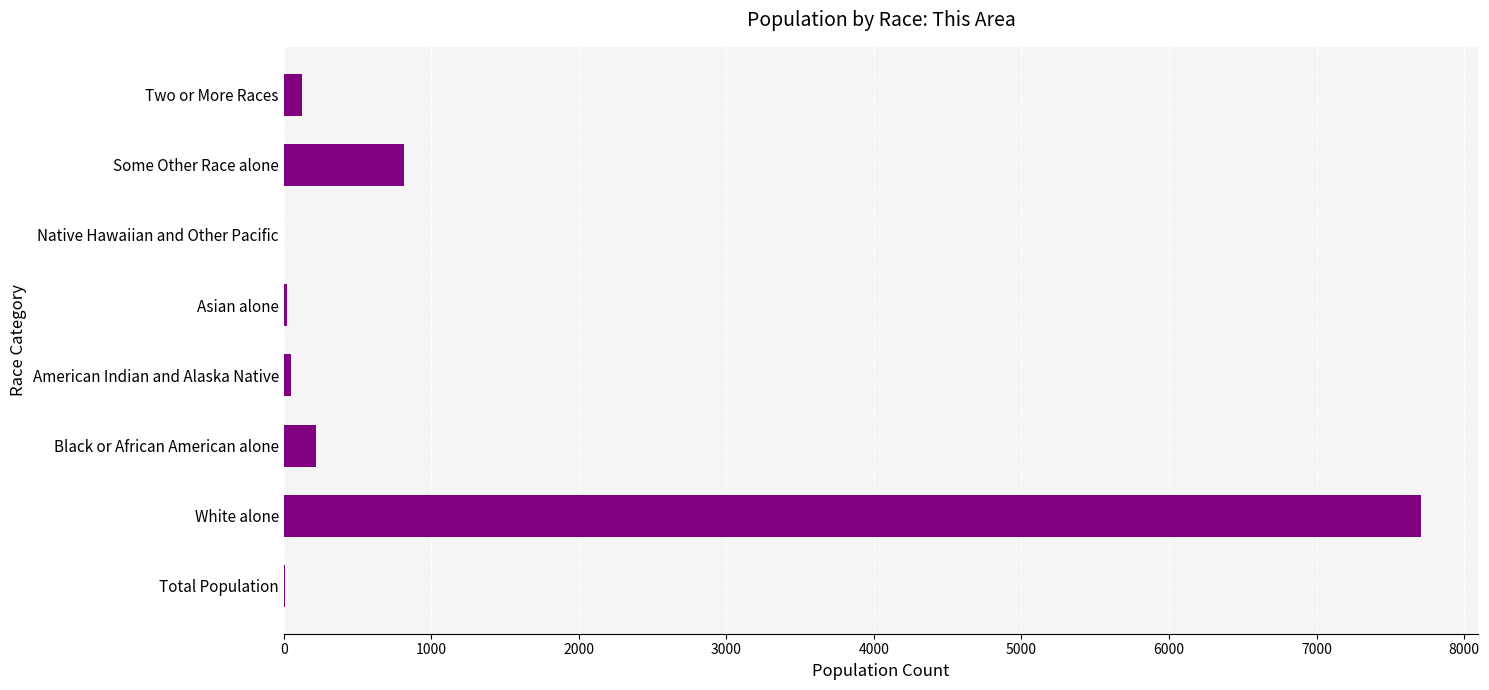

How many data points does each series have?

8